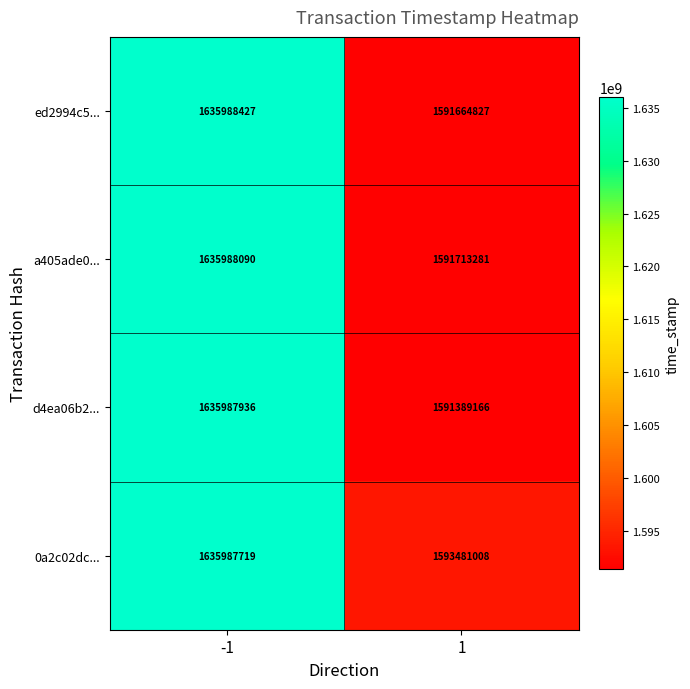

List the series in order of their peak value, lowest first.

0a2c02dc..., d4ea06b2..., a405ade0..., ed2994c5...